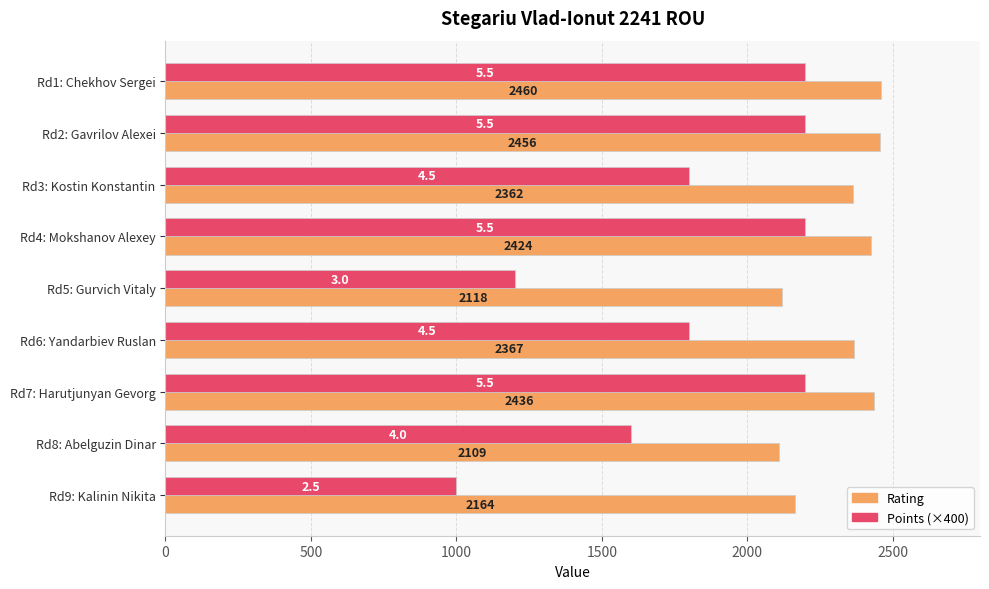

At which label is Points (×400) closest to 1600?

Rd8: Abelguzin Dinar